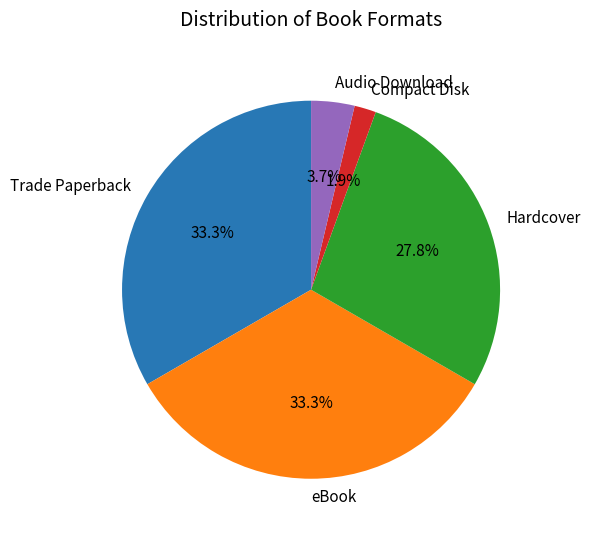

To the nearest percent, what portion does Hardcover represent?

28%